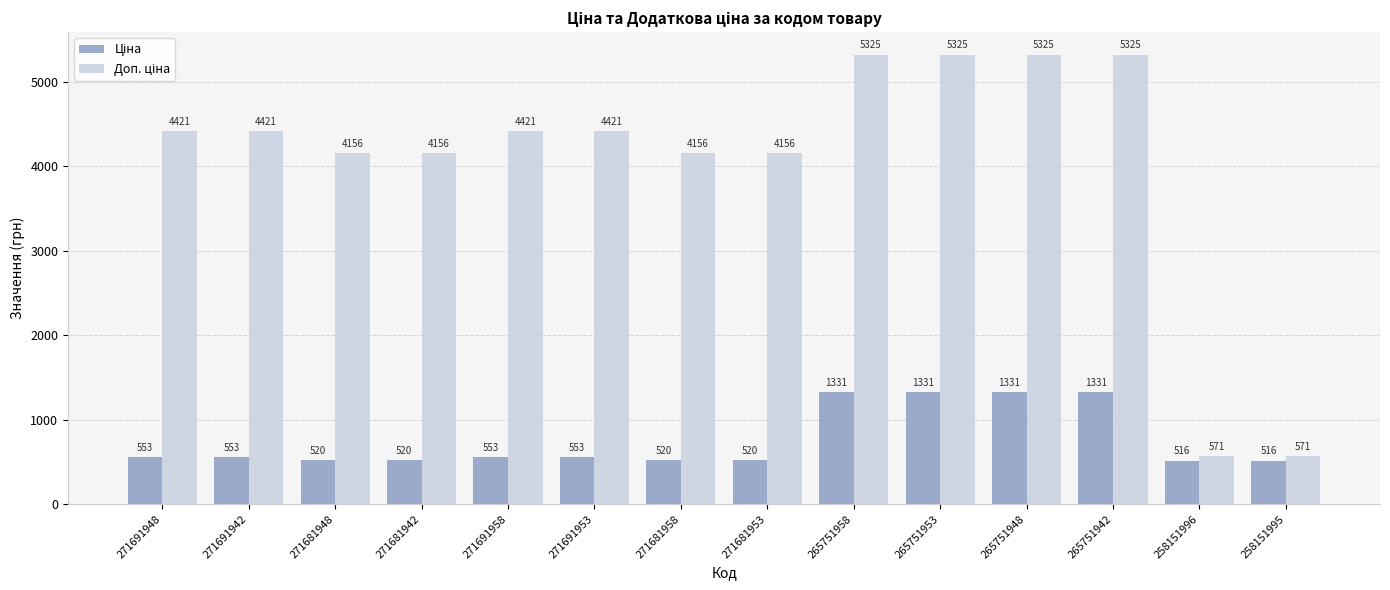

At how many categories does at least one series exceed 583?

12